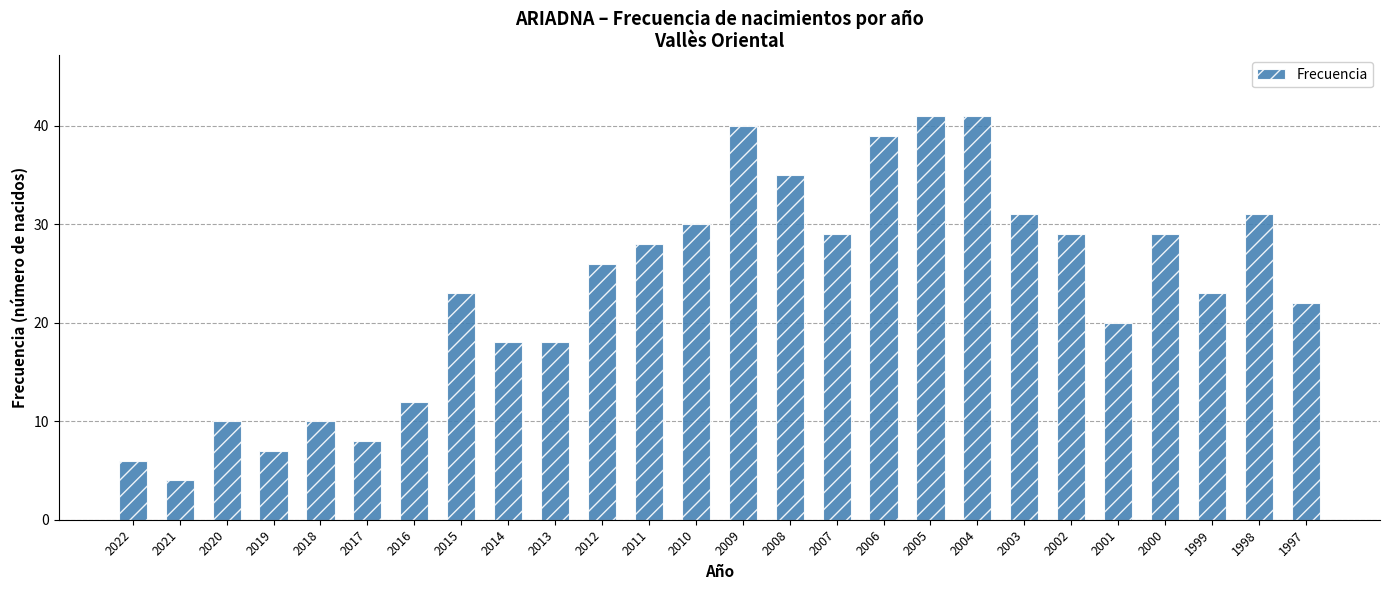

What is the value of the 15th bar from the left?

35